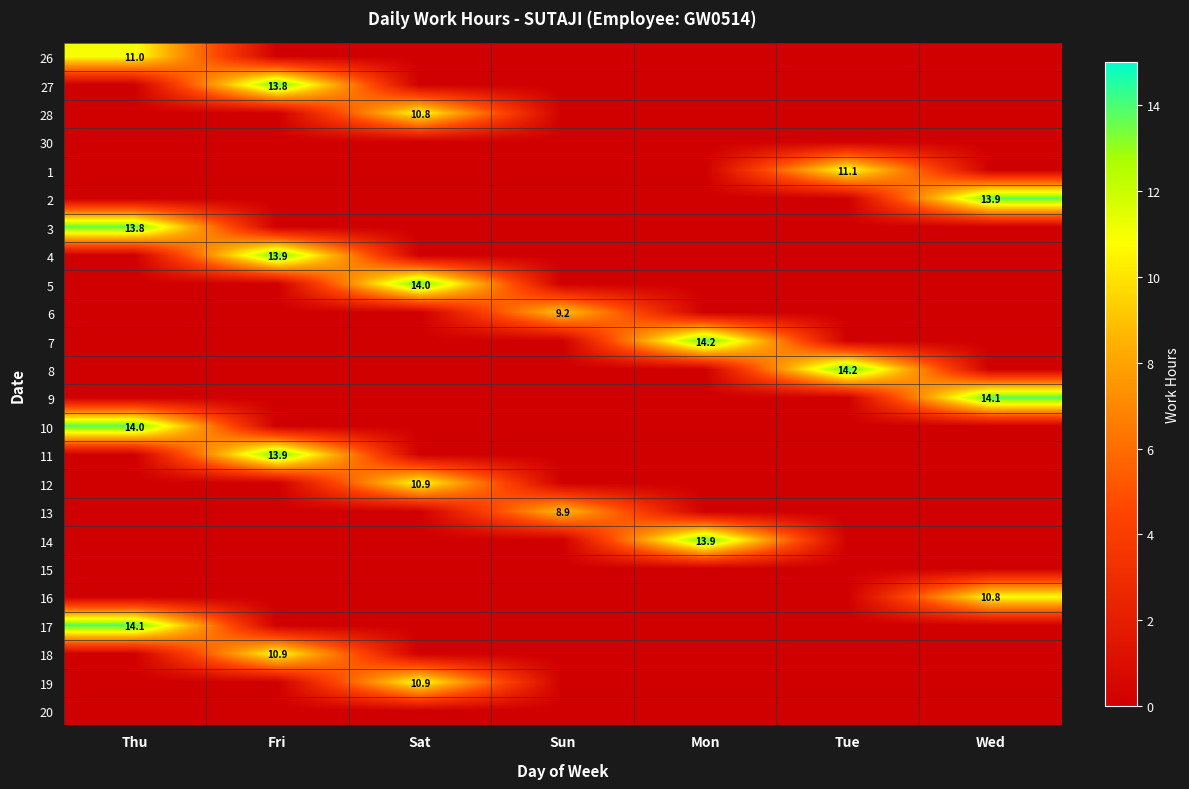

What is the maximum value shown in the chart?

14.2